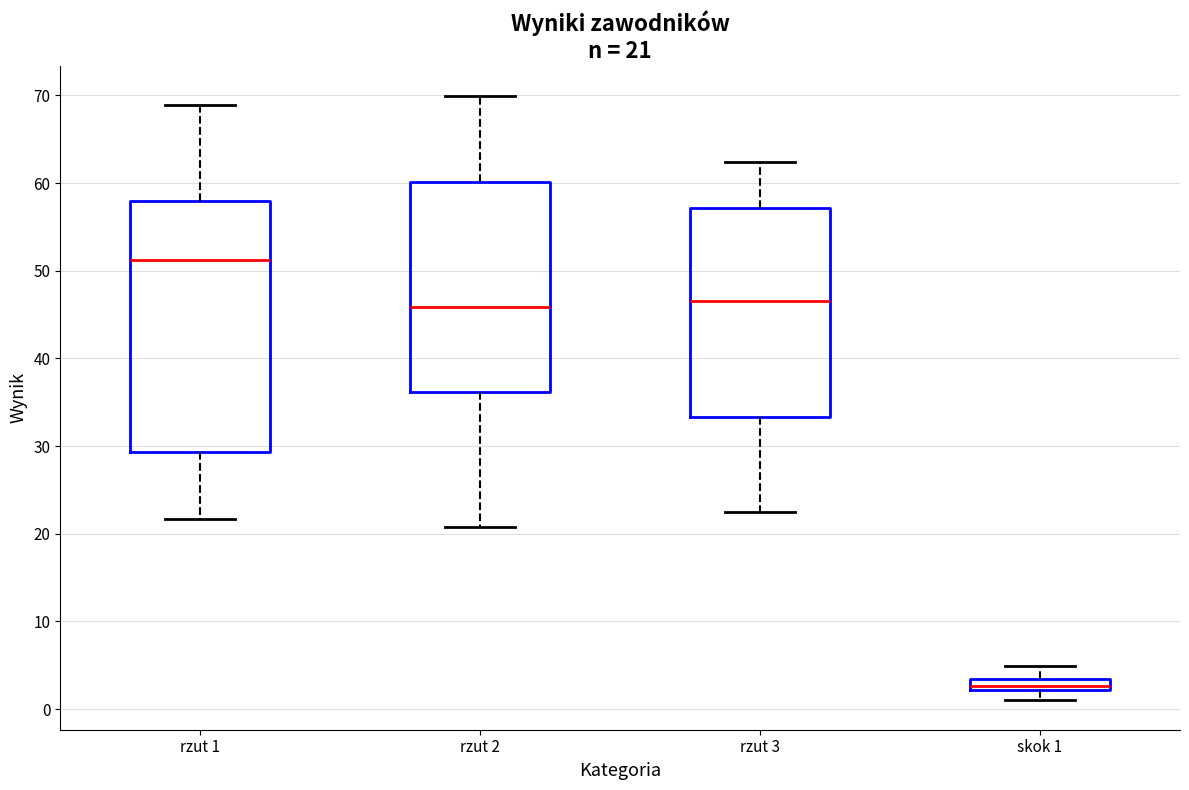

Which box's median line is the highest?

rzut 1